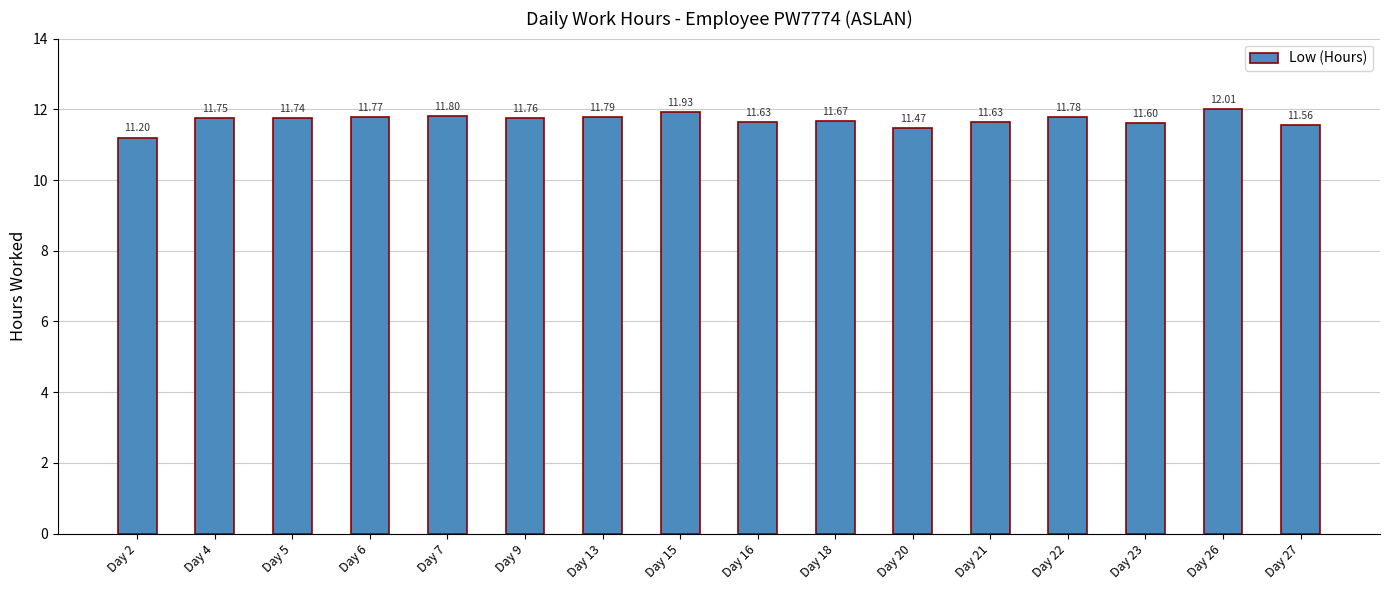

Reading left to right, list all the values displayed in this chart.

Day 2=11.2	Day 4=11.8	Day 5=11.7	Day 6=11.8	Day 7=11.8	Day 9=11.8	Day 13=11.8	Day 15=11.9	Day 16=11.6	Day 18=11.7	Day 20=11.5	Day 21=11.6	Day 22=11.8	Day 23=11.6	Day 26=12.0	Day 27=11.6